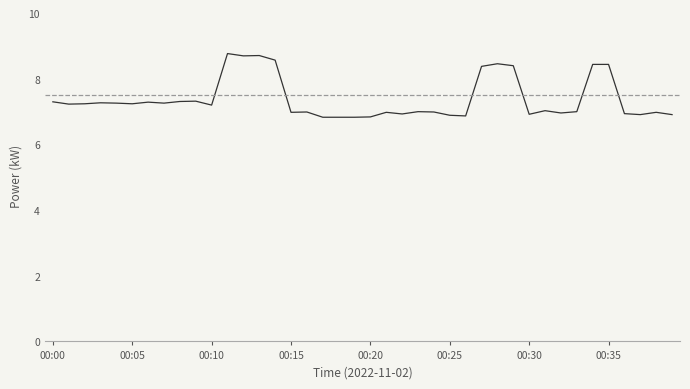

What is the minimum value shown in the chart?

6.8